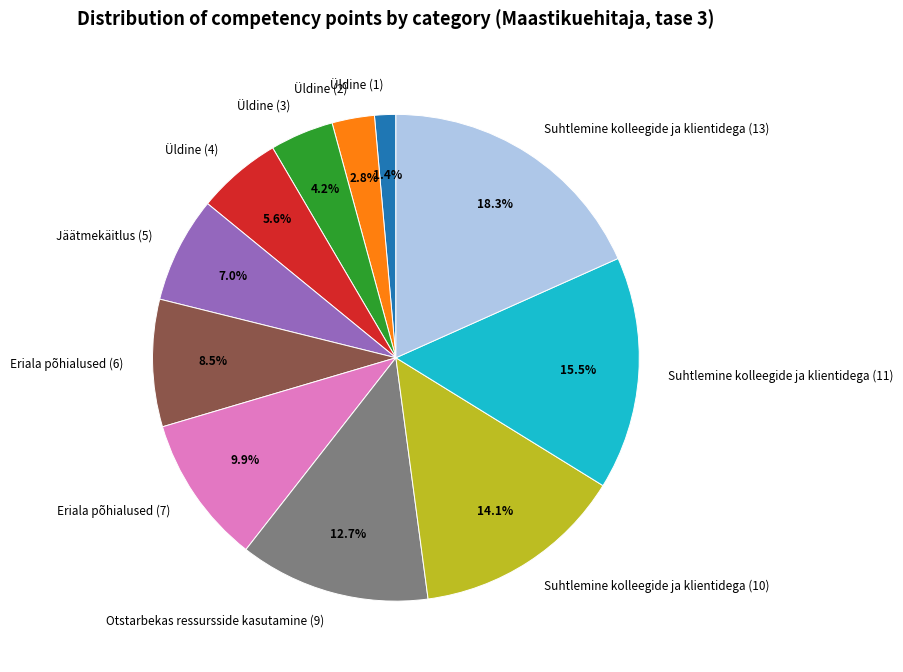

How many segments does this pie chart have?

11